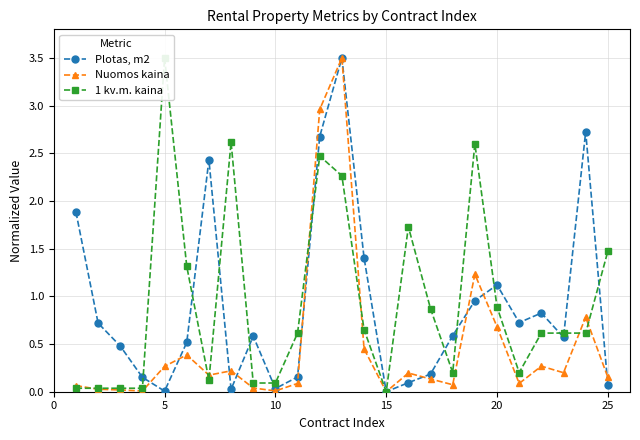

In Plotas, m2, how many points are lower than both neighbors (excluding endpoints)?

6